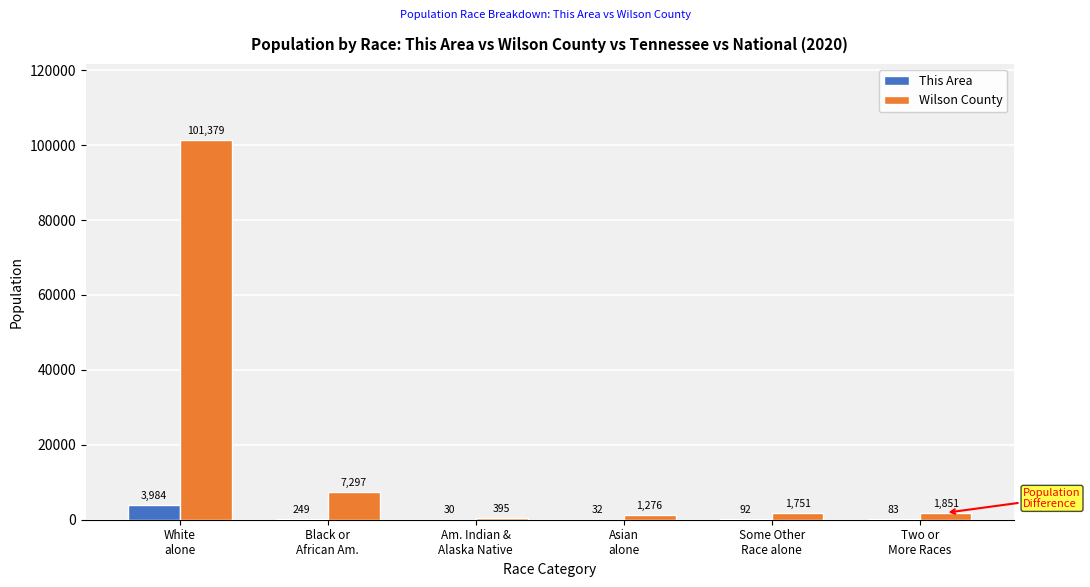

What is the highest value of the This Area series?

3984